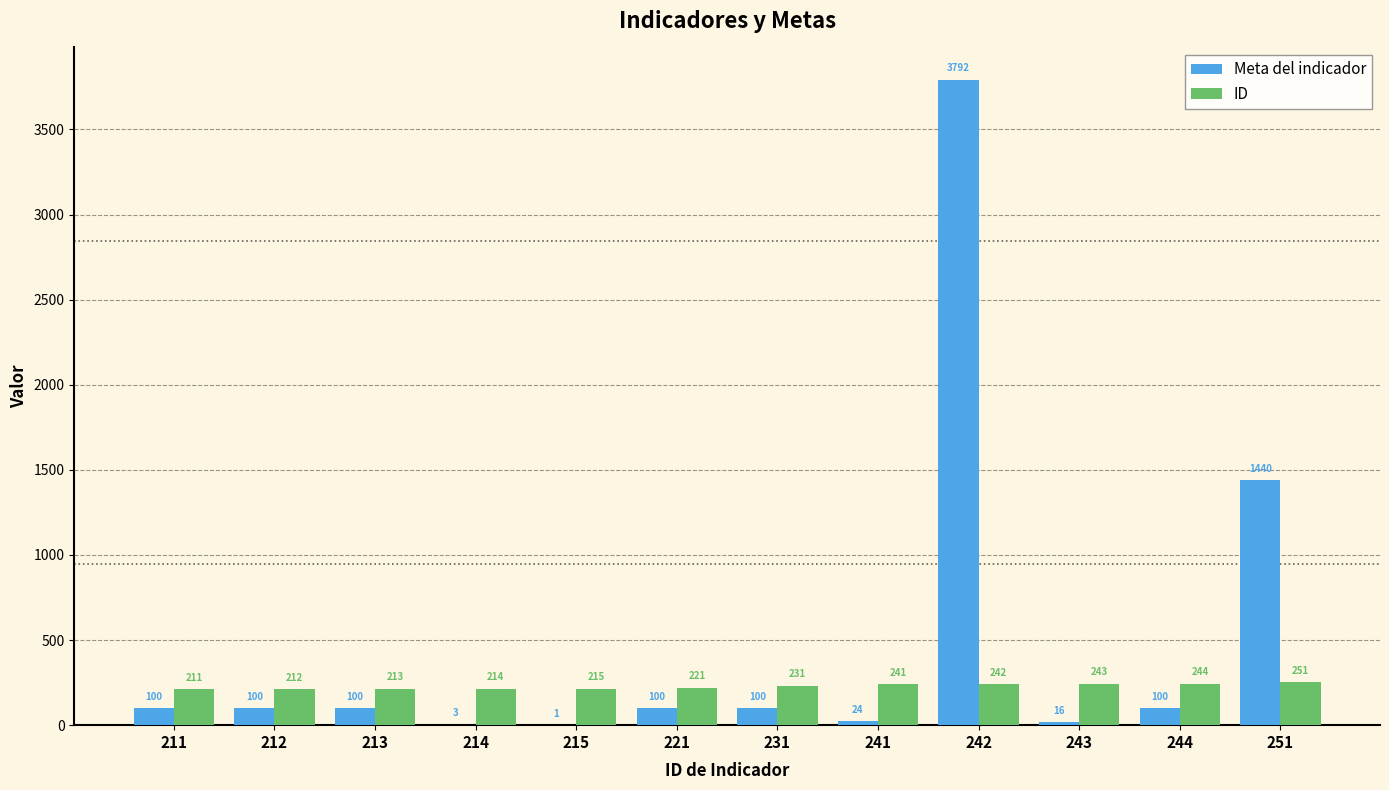

What is the difference between the ID values at 212 and 213?

1